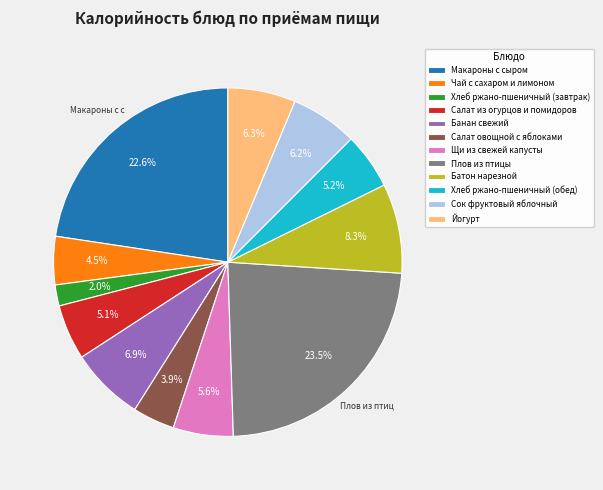

Count the number of slices in the pie.

12